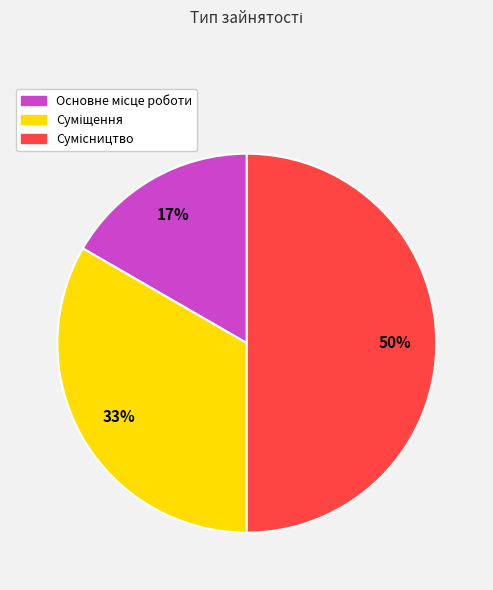

To the nearest percent, what is the average slice percentage?

33%